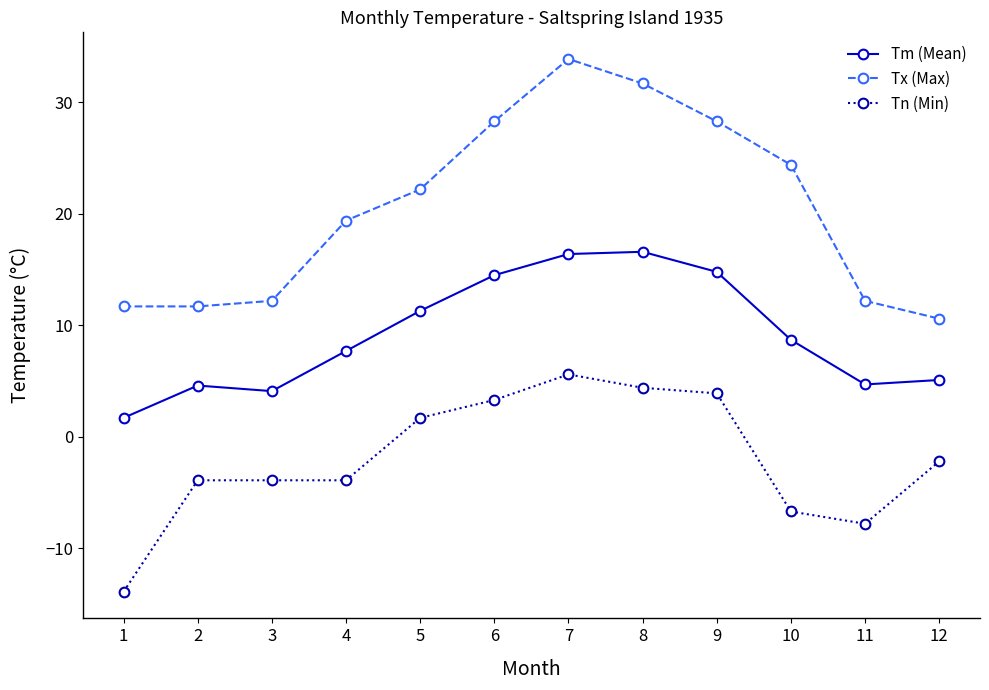

Which series changed the most between 1 and 6?

Tn (Min)